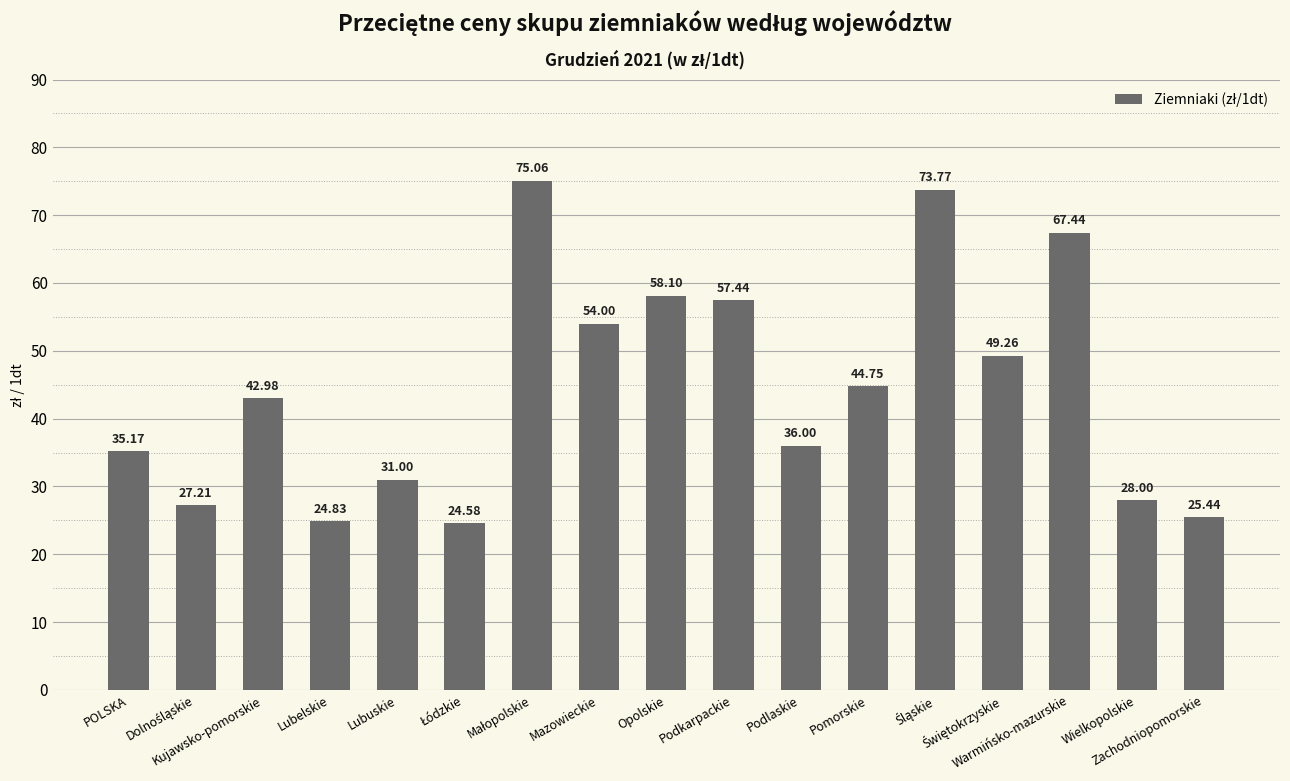

How many values are below 42?

8